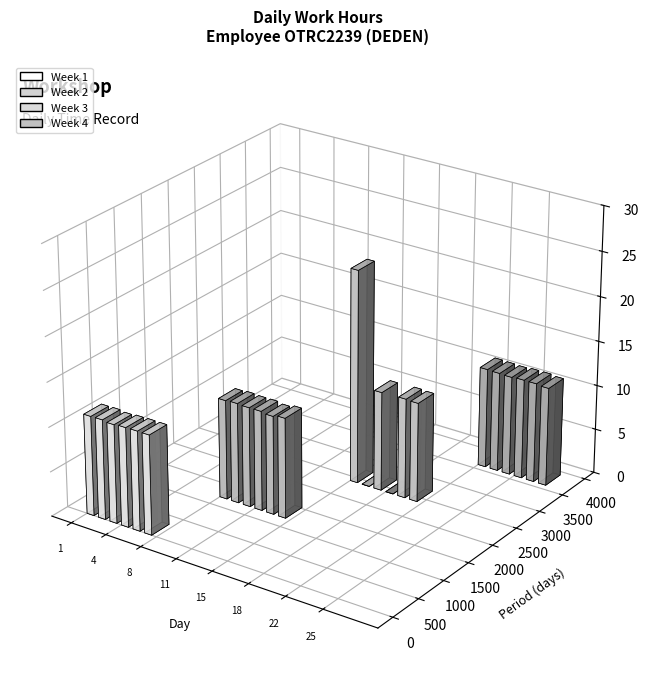

Where does the data first go above 11?

1